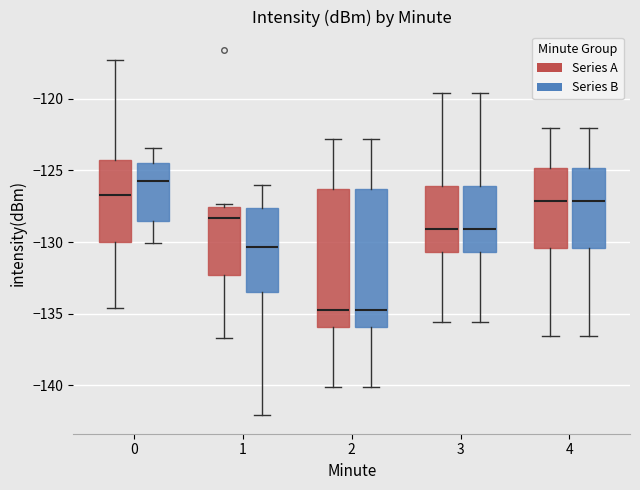

Reading left to right, transcribe this box plot: for each box, give where its median line is, the range the box spans, and where its two whiskers end, as read against the y-axis. The values are not printed on the chart, so give them approximately, as read against the axis.

0 (Series A): median -126.5, box -130.0 to -124.5, whiskers -134.5 to -117.5
0 (Series B): median -125.5, box -128.5 to -124.5, whiskers -130.0 to -123.5
1 (Series A): median -128.5, box -132.5 to -127.5, whiskers -136.5 to -127.5 (just above the box's upper edge)
1 (Series B): median -130.5, box -133.5 to -127.5, whiskers -142.0 to -126.0
2 (Series A): median -135.0, box -136.0 to -126.5, whiskers -140.0 to -123.0
2 (Series B): median -135.0, box -136.0 to -126.5, whiskers -140.0 to -123.0
3 (Series A): median -129.0, box -130.5 to -126.0, whiskers -135.5 to -119.5
3 (Series B): median -129.0, box -130.5 to -126.0, whiskers -135.5 to -119.5
4 (Series A): median -127.0, box -130.5 to -125.0, whiskers -136.5 to -122.0
4 (Series B): median -127.0, box -130.5 to -125.0, whiskers -136.5 to -122.0